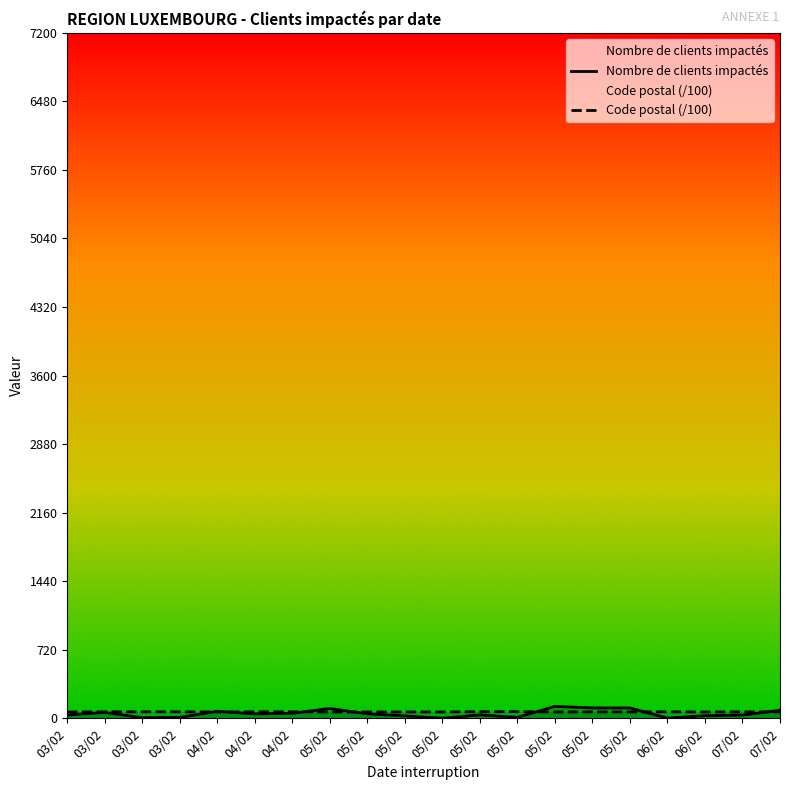

In Nombre de clients impactés, how many points are lower than both neighbors (excluding endpoints)?

5